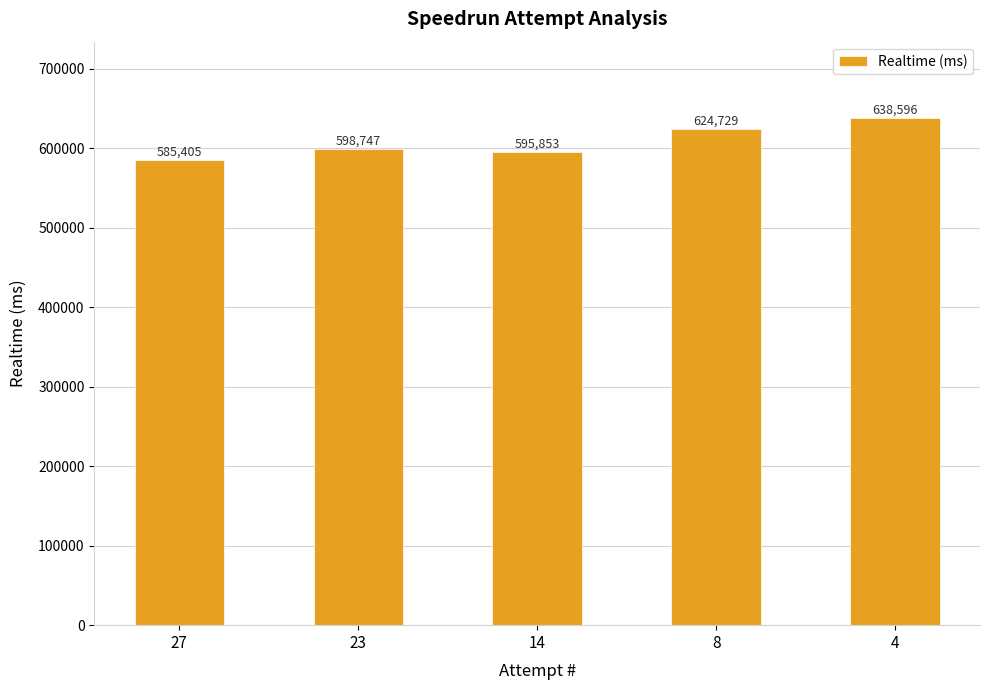

What is the difference between the values at 4 and 23?

39849